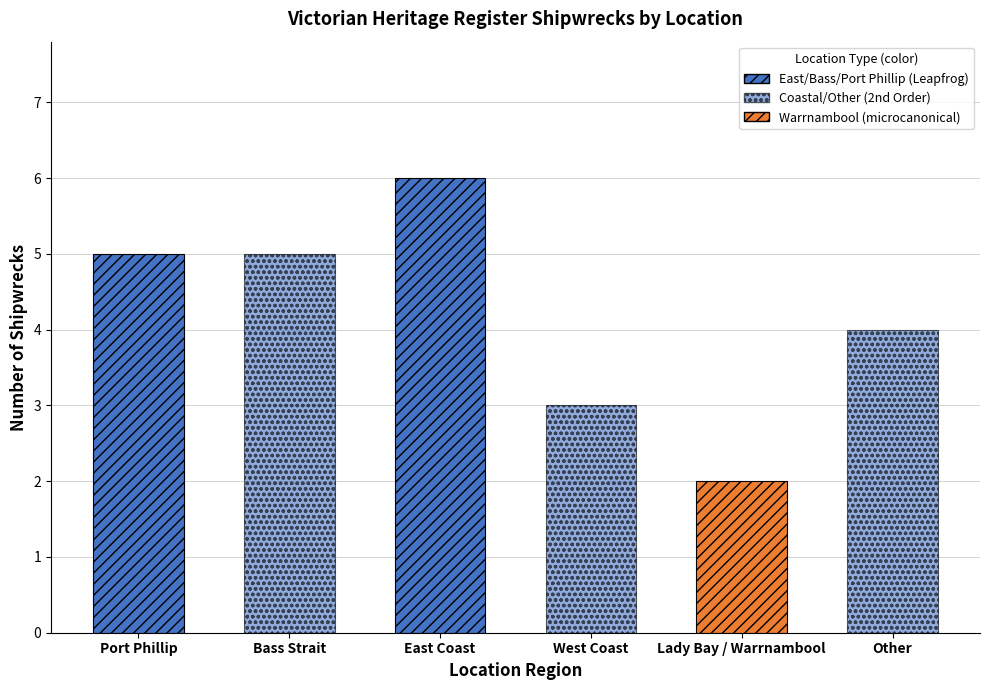

The chart shows a value of 6 at Other. True or false?

False